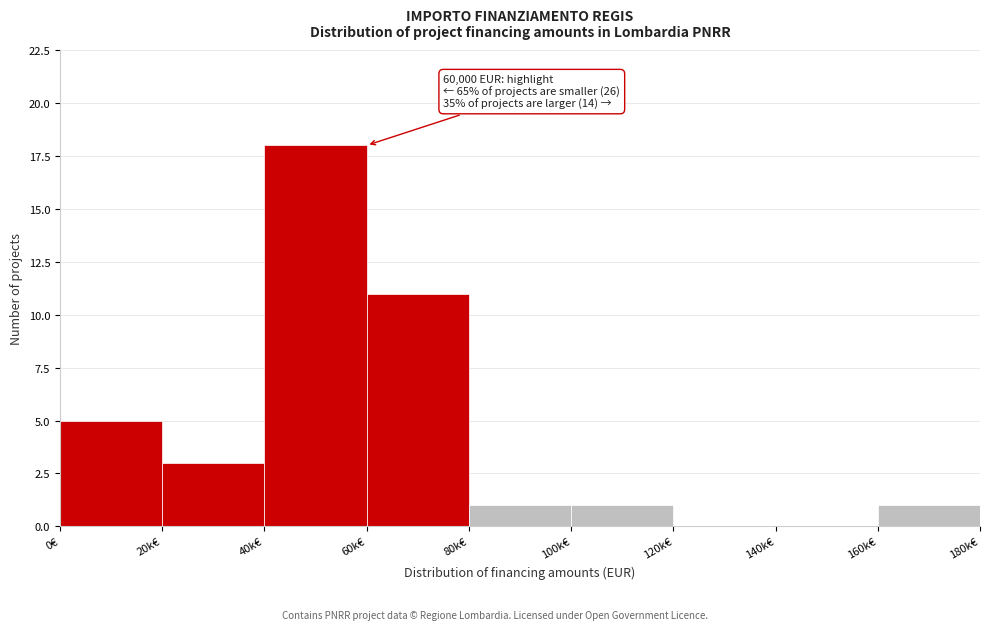

Reading right to left, list all the values displayed in this chart.

160k€=1	140k€=0	120k€=0	100k€=1	80k€=1	60k€=11	40k€=18	20k€=3	0€=5